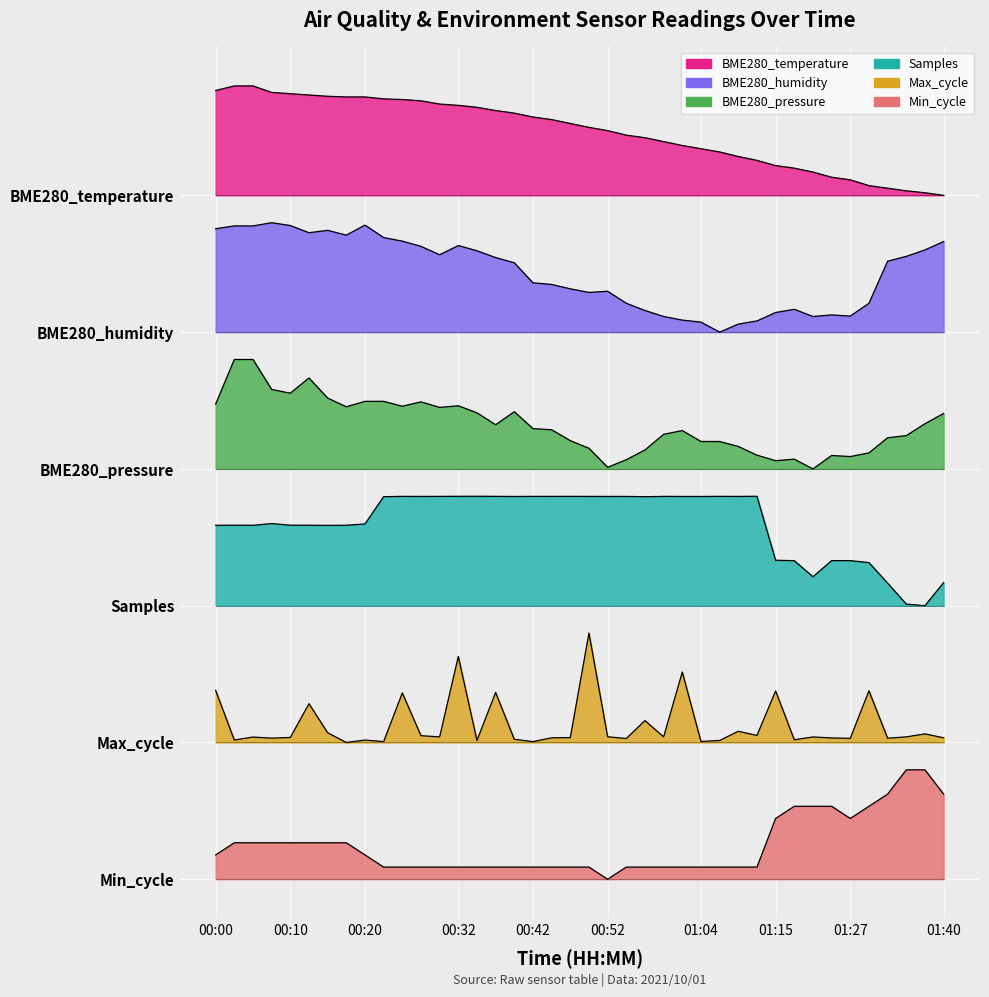

Reading left to right, list all the values displayed in this chart.

BME280_temperature: 00:00=8.7	00:02=8.7	00:05=8.7	00:07=8.6	00:10=8.6	00:12=8.6	00:15=8.6	00:17=8.6	00:20=8.6	00:22=8.6	00:25=8.6	00:27=8.5	00:30=8.5	00:32=8.5	00:35=8.5	00:37=8.4	00:40=8.4	00:42=8.4	00:45=8.3	00:47=8.3	00:49=8.2	00:52=8.2	00:54=8.2	00:57=8.1	00:59=8.1	01:02=8.0	01:04=8.0	01:07=8.0	01:10=7.9	01:13=7.9	01:15=7.8	01:18=7.8	01:21=7.8	01:24=7.7	01:27=7.7	01:29=7.6	01:32=7.6	01:34=7.5	01:37=7.5	01:40=7.5
BME280_humidity: 00:00=7.1	00:02=7.2	00:05=7.2	00:07=7.2	00:10=7.2	00:12=7.1	00:15=7.1	00:17=7.1	00:20=7.2	00:22=7.0	00:25=7.0	00:27=6.9	00:30=6.8	00:32=6.9	00:35=6.9	00:37=6.8	00:40=6.8	00:42=6.5	00:45=6.5	00:47=6.5	00:49=6.4	00:52=6.4	00:54=6.3	00:57=6.2	00:59=6.2	01:02=6.1	01:04=6.1	01:07=6.0	01:10=6.1	01:13=6.1	01:15=6.2	01:18=6.3	01:21=6.2	01:24=6.2	01:27=6.2	01:29=6.3	01:32=6.8	01:34=6.8	01:37=6.9	01:40=7.0
BME280_pressure: 00:00=5.2	00:02=5.7	00:05=5.7	00:07=5.4	00:10=5.3	00:12=5.5	00:15=5.3	00:17=5.2	00:20=5.2	00:22=5.2	00:25=5.2	00:27=5.2	00:30=5.2	00:32=5.2	00:35=5.1	00:37=5.0	00:40=5.1	00:42=4.9	00:45=4.9	00:47=4.8	00:49=4.7	00:52=4.5	00:54=4.6	00:57=4.7	00:59=4.9	01:02=4.9	01:04=4.8	01:07=4.8	01:10=4.7	01:13=4.7	01:15=4.6	01:18=4.6	01:21=4.5	01:24=4.6	01:27=4.6	01:29=4.7	01:32=4.8	01:34=4.9	01:37=5.0	01:40=5.1
Samples: 00:00=3.9	00:02=3.9	00:05=3.9	00:07=3.9	00:10=3.9	00:12=3.9	00:15=3.9	00:17=3.9	00:20=3.9	00:22=4.2	00:25=4.2	00:27=4.2	00:30=4.2	00:32=4.2	00:35=4.2	00:37=4.2	00:40=4.2	00:42=4.2	00:45=4.2	00:47=4.2	00:49=4.2	00:52=4.2	00:54=4.2	00:57=4.2	00:59=4.2	01:02=4.2	01:04=4.2	01:07=4.2	01:10=4.2	01:13=4.2	01:15=3.5	01:18=3.5	01:21=3.3	01:24=3.5	01:27=3.5	01:29=3.5	01:32=3.2	01:34=3.0	01:37=3.0	01:40=3.3
Max_cycle: 00:00=2.1	00:02=1.5	00:05=1.6	00:07=1.5	00:10=1.6	00:12=1.9	00:15=1.6	00:17=1.5	00:20=1.5	00:22=1.5	00:25=2.0	00:27=1.6	00:30=1.6	00:32=2.4	00:35=1.5	00:37=2.0	00:40=1.5	00:42=1.5	00:45=1.6	00:47=1.6	00:49=2.7	00:52=1.6	00:54=1.5	00:57=1.7	00:59=1.6	01:02=2.3	01:04=1.5	01:07=1.5	01:10=1.6	01:13=1.6	01:15=2.1	01:18=1.5	01:21=1.6	01:24=1.5	01:27=1.5	01:29=2.1	01:32=1.5	01:34=1.6	01:37=1.6	01:40=1.6
Min_cycle: 00:00=0.3	00:02=0.4	00:05=0.4	00:07=0.4	00:10=0.4	00:12=0.4	00:15=0.4	00:17=0.4	00:20=0.3	00:22=0.1	00:25=0.1	00:27=0.1	00:30=0.1	00:32=0.1	00:35=0.1	00:37=0.1	00:40=0.1	00:42=0.1	00:45=0.1	00:47=0.1	00:49=0.1	00:52=0.0	00:54=0.1	00:57=0.1	00:59=0.1	01:02=0.1	01:04=0.1	01:07=0.1	01:10=0.1	01:13=0.1	01:15=0.7	01:18=0.8	01:21=0.8	01:24=0.8	01:27=0.7	01:29=0.8	01:32=0.9	01:34=1.2	01:37=1.2	01:40=0.9